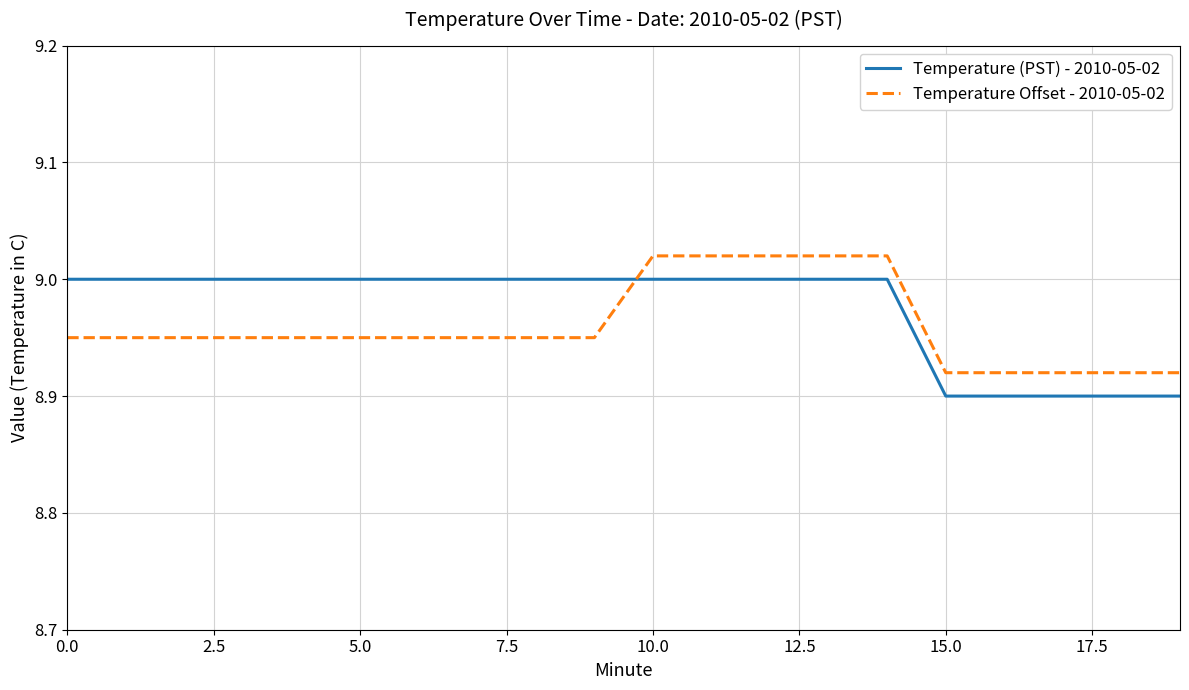

What are all the series names shown in the legend?

Temperature (PST) - 2010-05-02, Temperature Offset - 2010-05-02